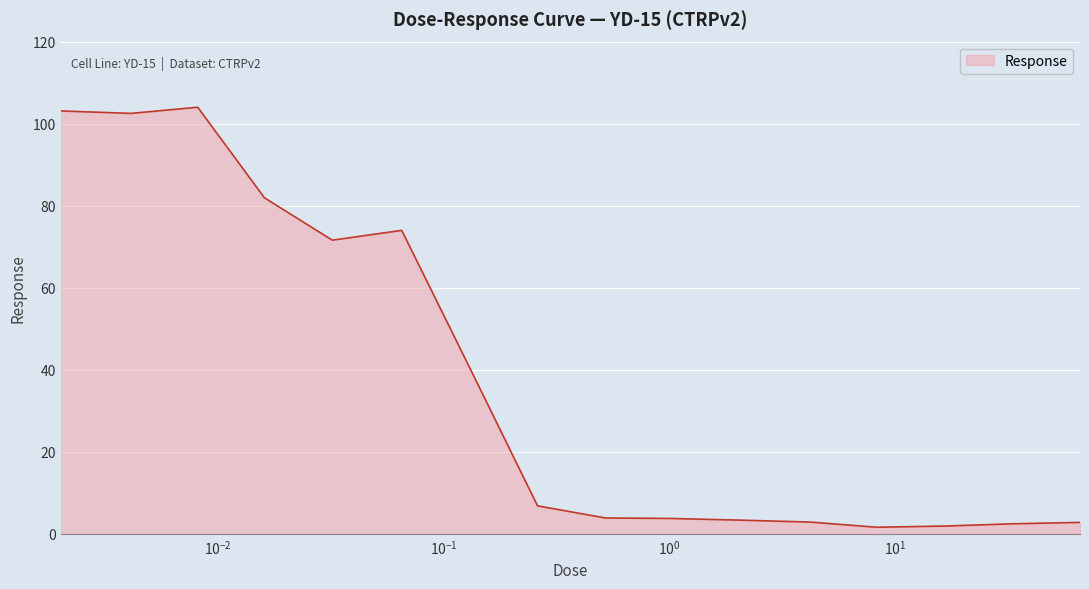

What is the difference between the maximum and minimum values?

102.4